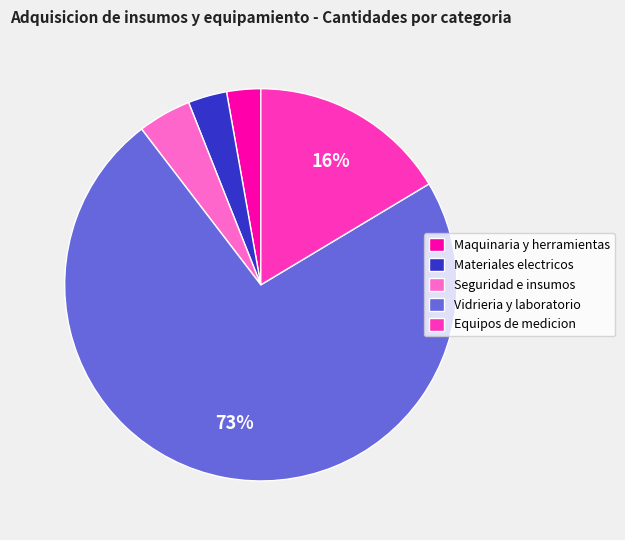

How many segments does this pie chart have?

5